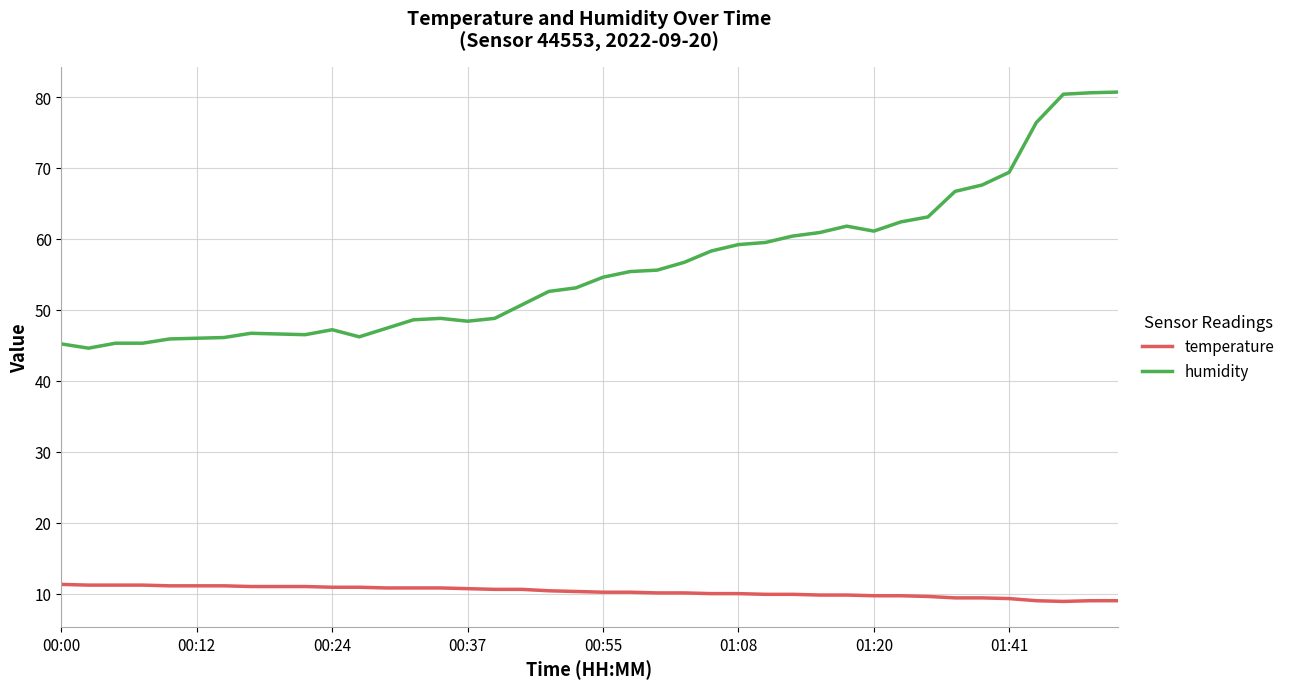

Which series has the largest total across all categories?

humidity